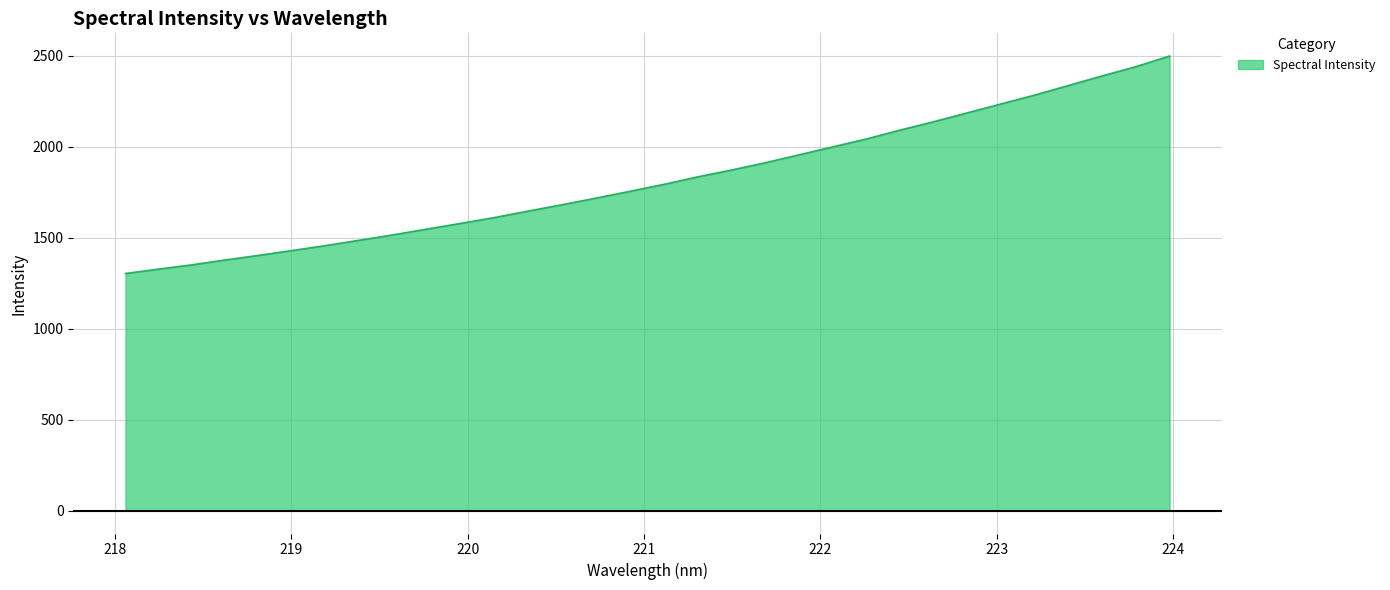

What is the difference between the maximum and minimum values?

1194.4